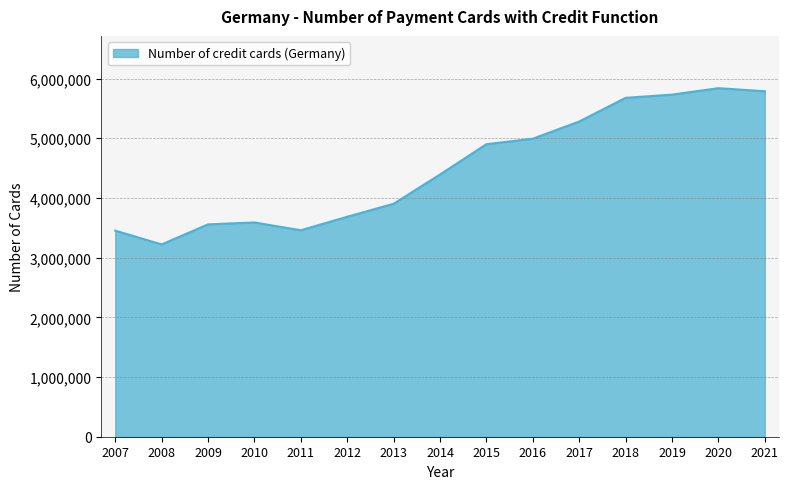

Is it true that the value at 2017 is 5280102?

True